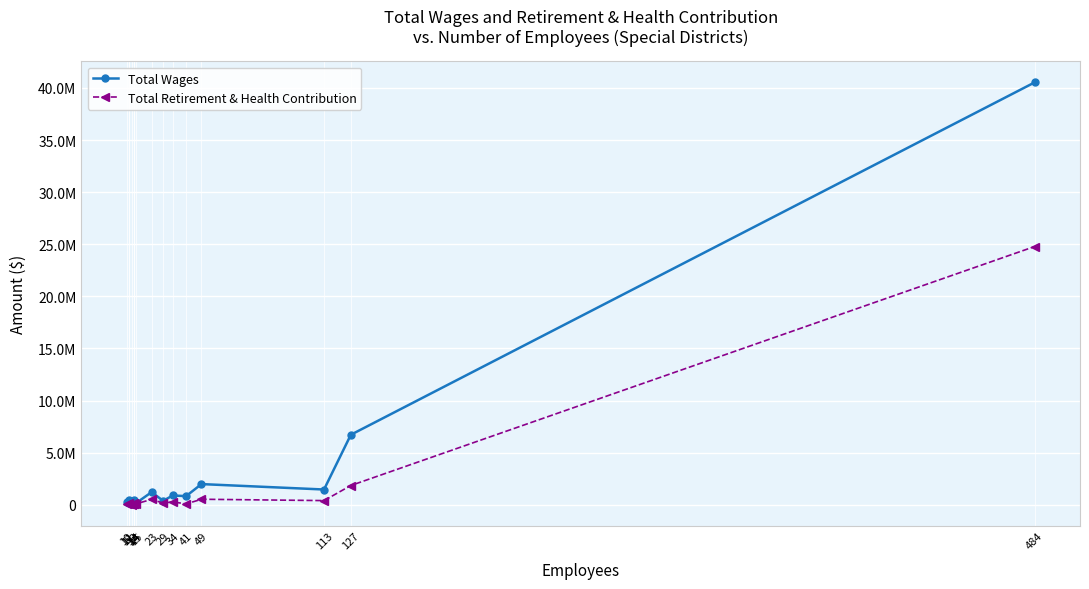

At which category is the sum across all series the highest?

484